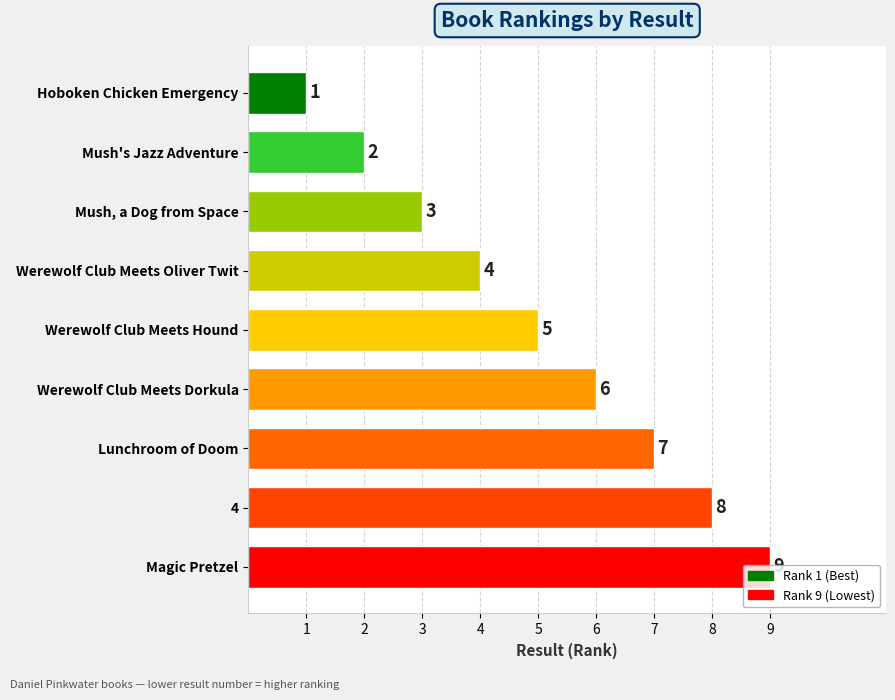

What is the sum of all values?

45